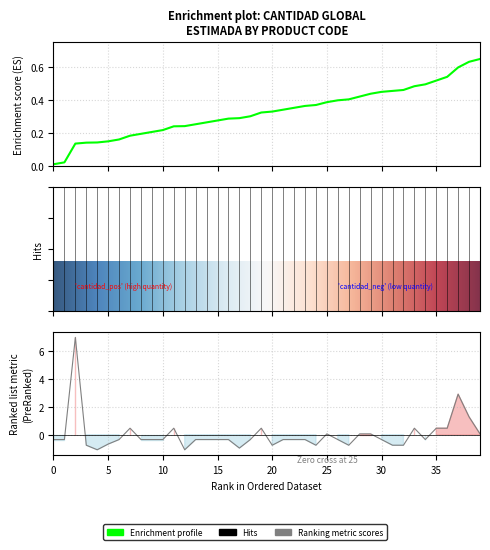

What is the difference between the maximum and minimum values?

8.1